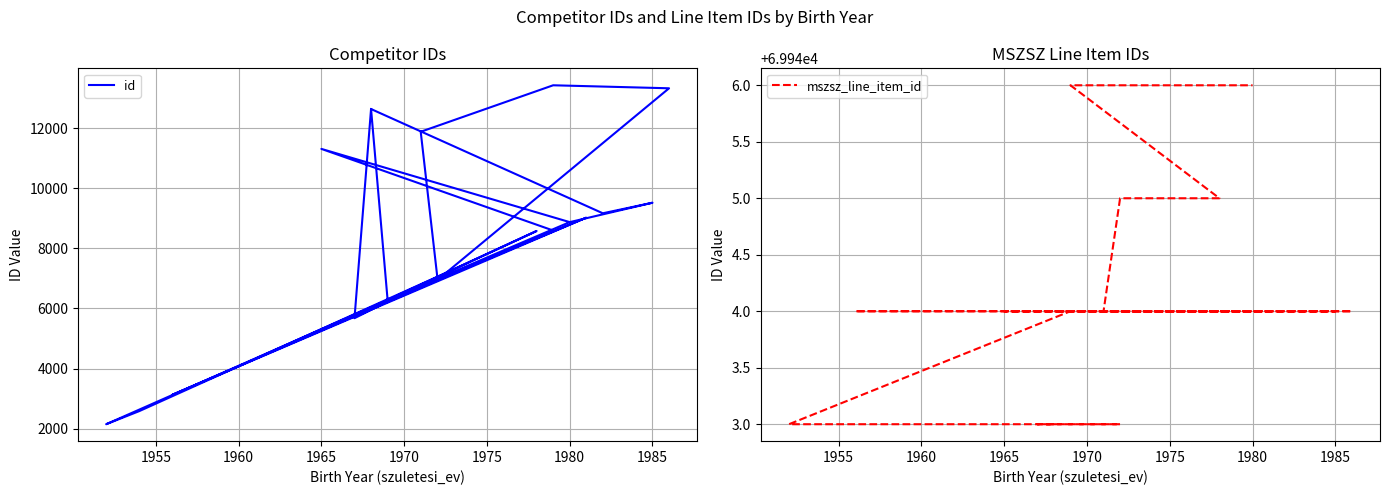

What is the value of the id point at the 3rd from the left?

7053